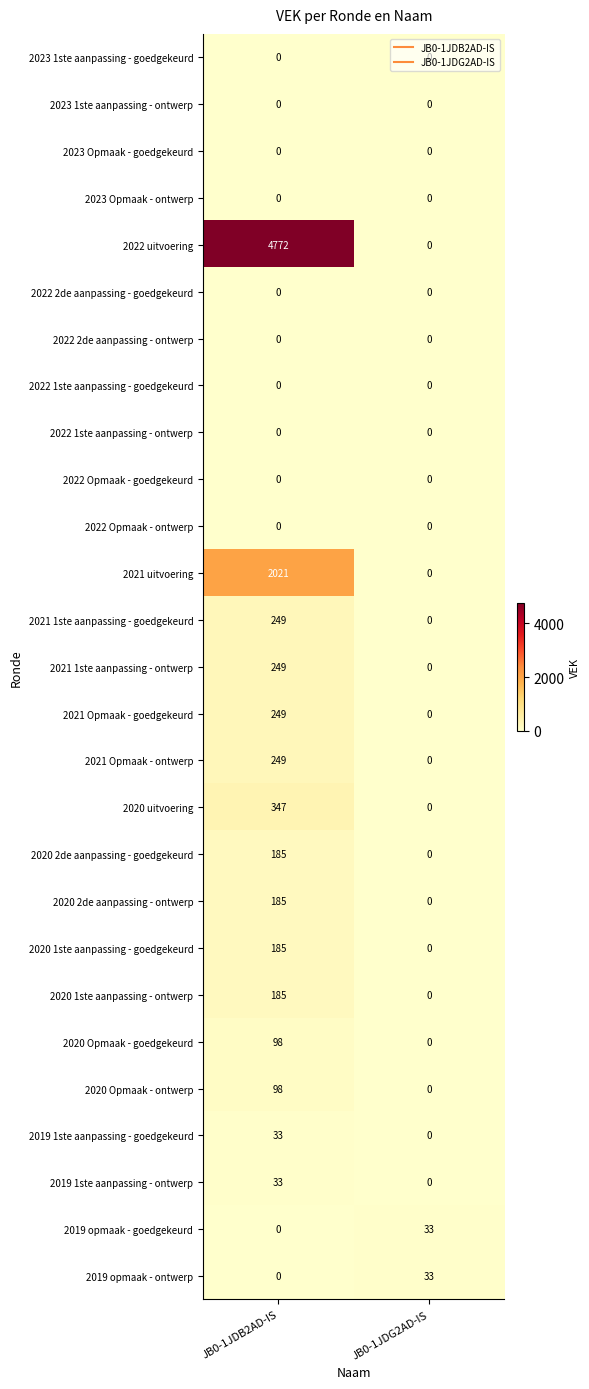

Which series has the largest total across all categories?

2022 uitvoering